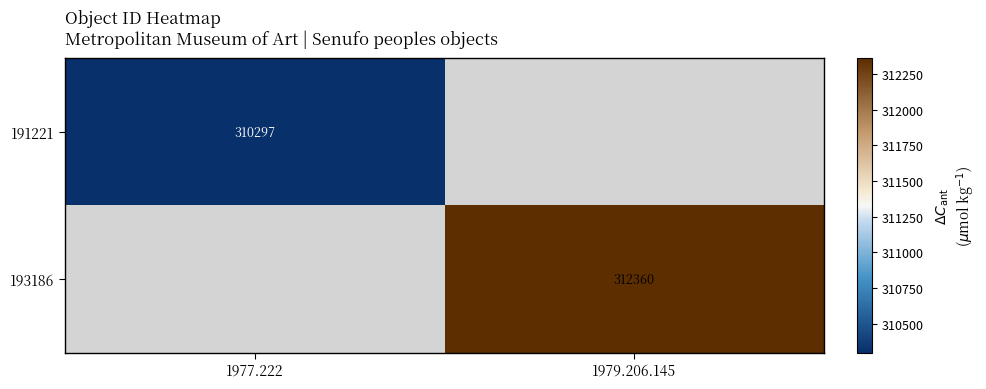

How many categories are shown in the chart?

2